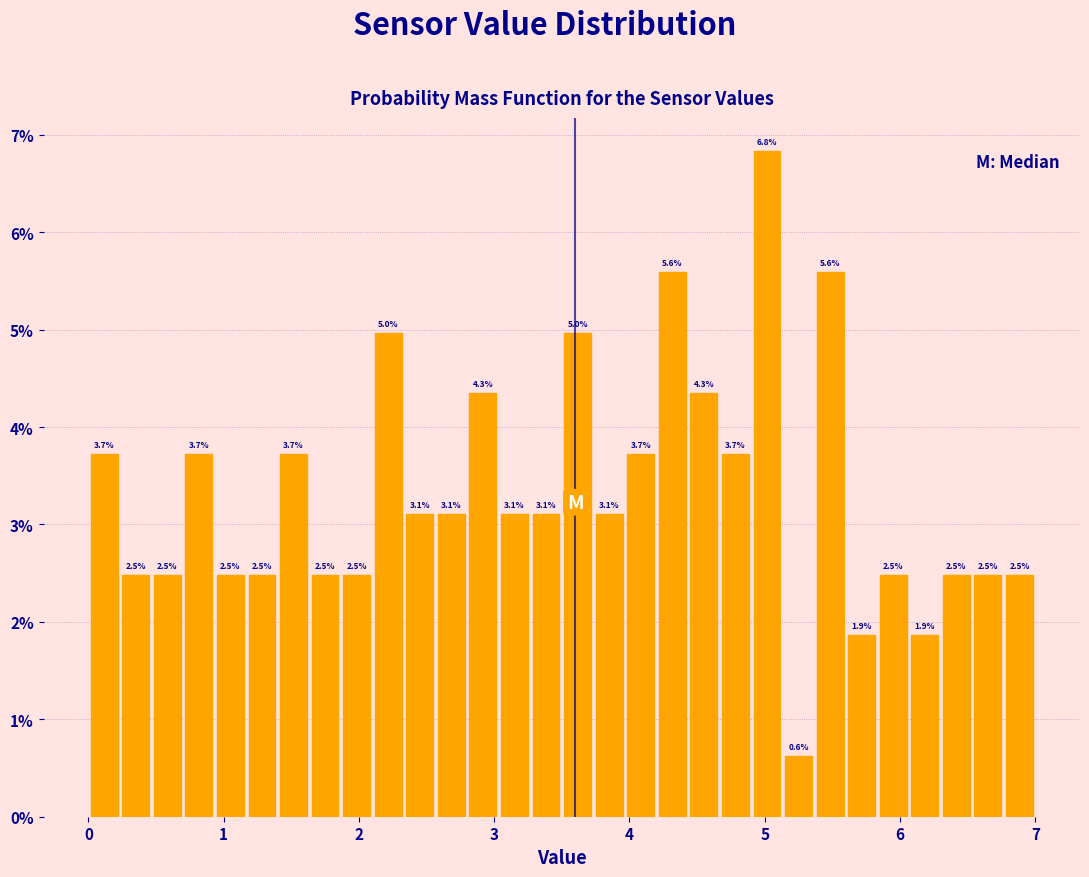

Read against the x-axis, roughly where is the centre of the tallest bar?

5.0